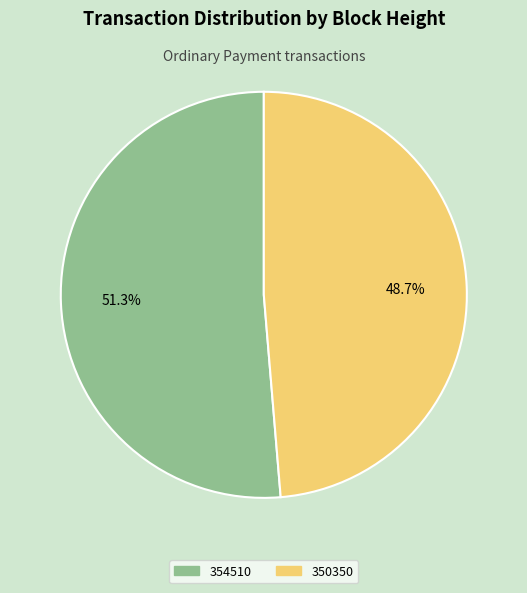

Between 350350 and 354510, which is larger?

354510